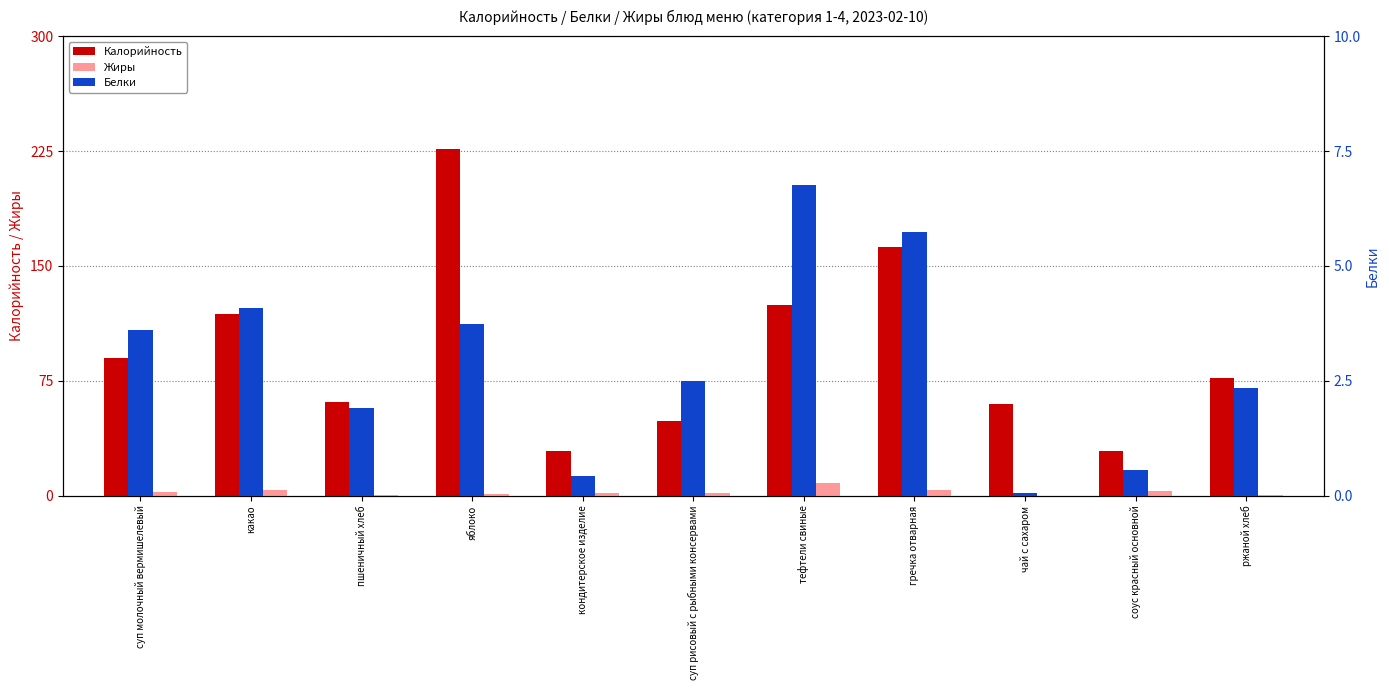

Reading left to right, list all the values displayed in this chart.

Калорийность: 90.0	118.6	61.3	226.5	29.0	48.9	124.4	162.5	60.0	29.0	77.2
Жиры: 2.5	3.5	0.3	0.9	1.6	1.6	8.6	4.1	0.0	3.1	0.4
Белки: 3.6	4.1	1.9	3.7	0.4	2.5	6.8	5.7	0.1	0.6	2.3